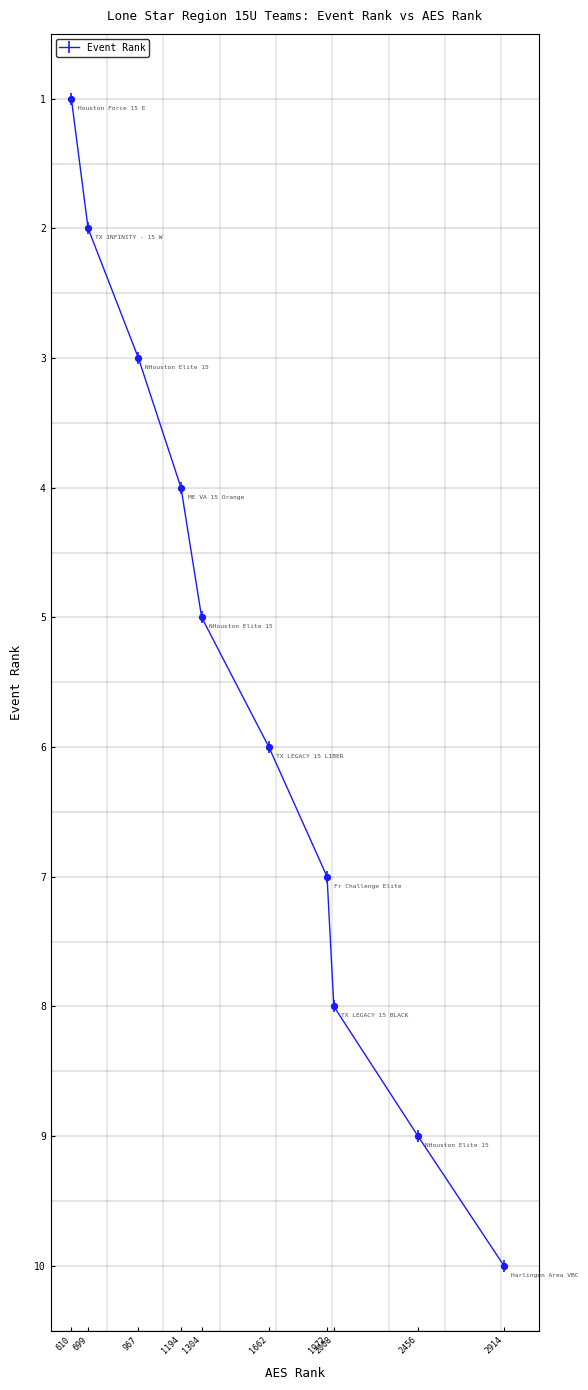

What is the change in value from 610 to 967?

+2